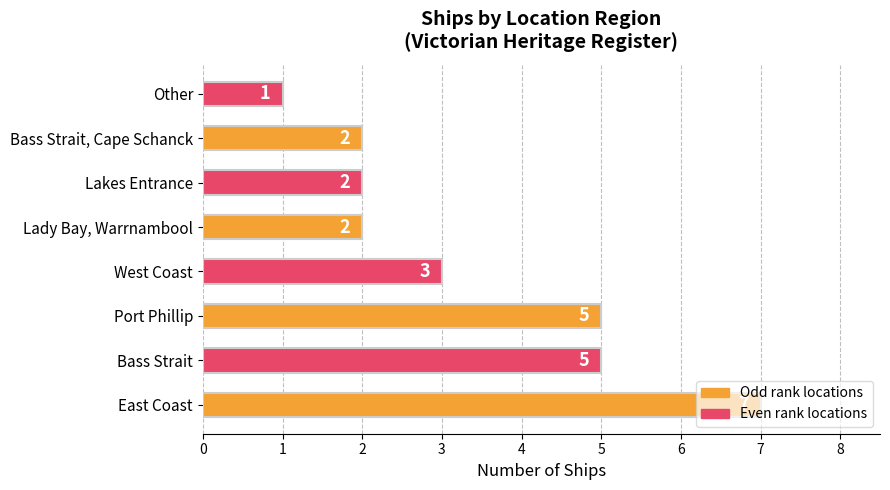

Count the values in the range 2 to 5.

6